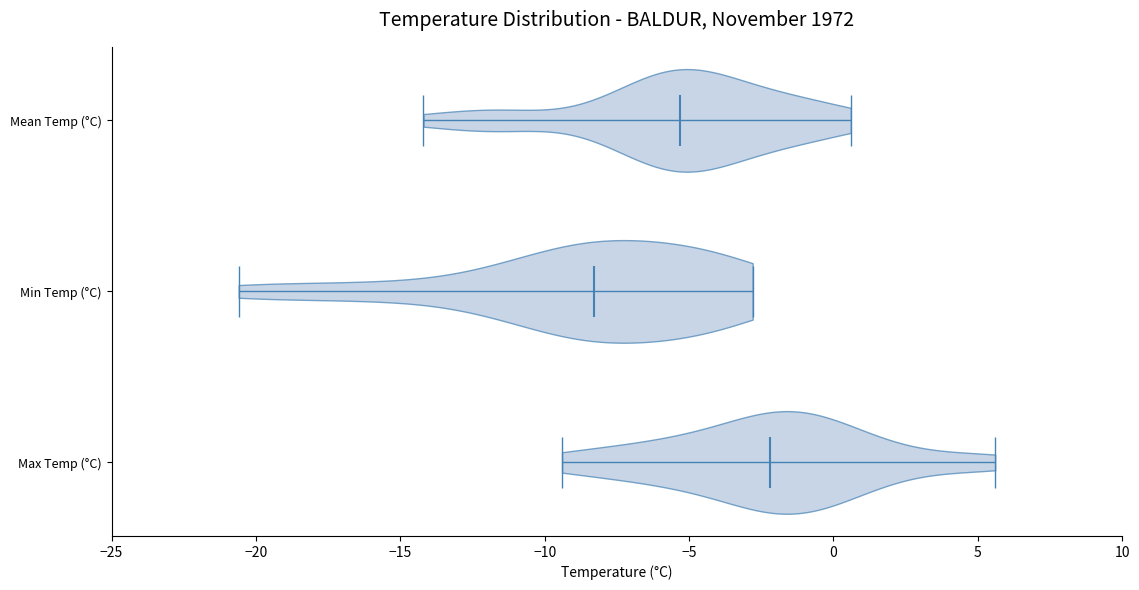

Reading bottom to top, read every violin against the x-axis: where its median line is, and the lowest and highest points it reaches. The values are not printed on the chart, so give them approximately, as read against the axis.

Max Temp (°C): median line -2.0, lowest point -9.5, highest point 5.5
Min Temp (°C): median line -8.5, lowest point -20.5, highest point -3.0
Mean Temp (°C): median line -5.5, lowest point -14.0, highest point 0.5